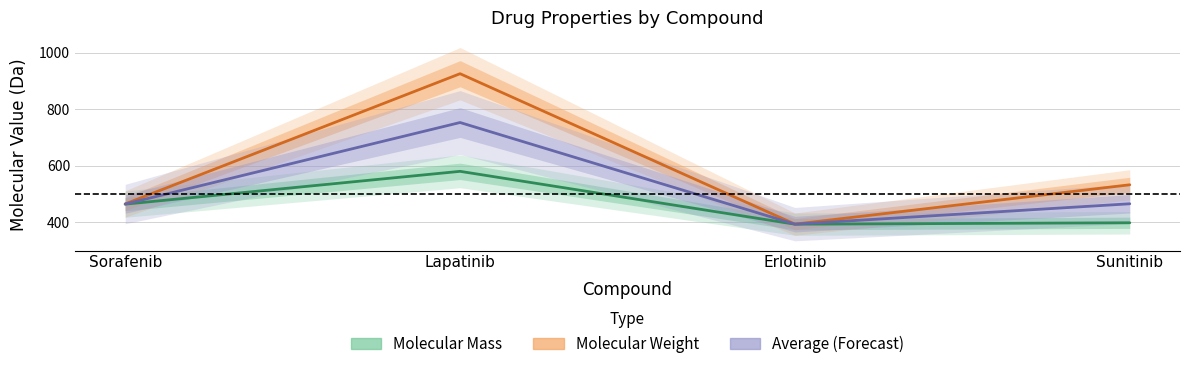

True or false: Molecular Weight has a value of 393.4 at Erlotinib.

True